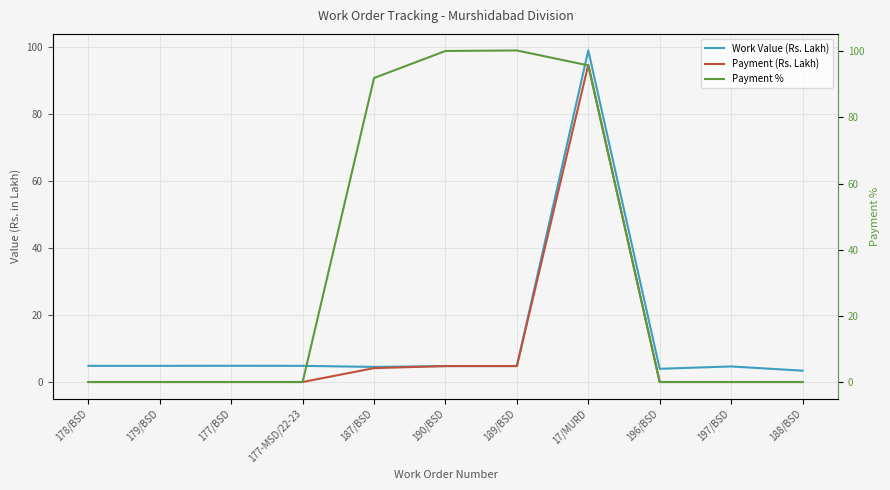

What is the difference between the maximum and second lowest values in the Payment % series?

100.2